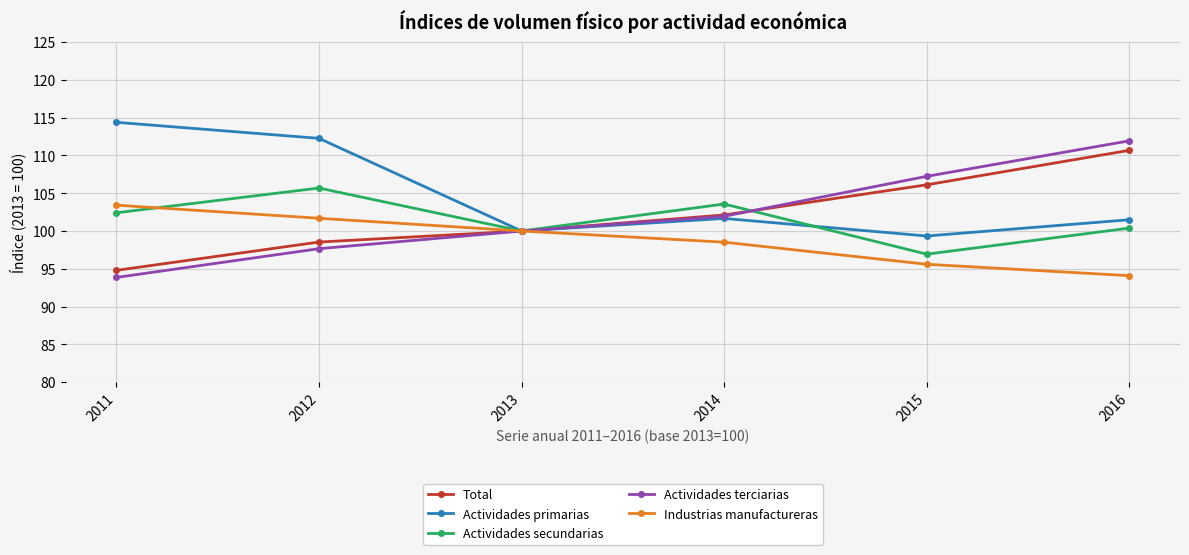

What is the highest value of the Total series?

110.7